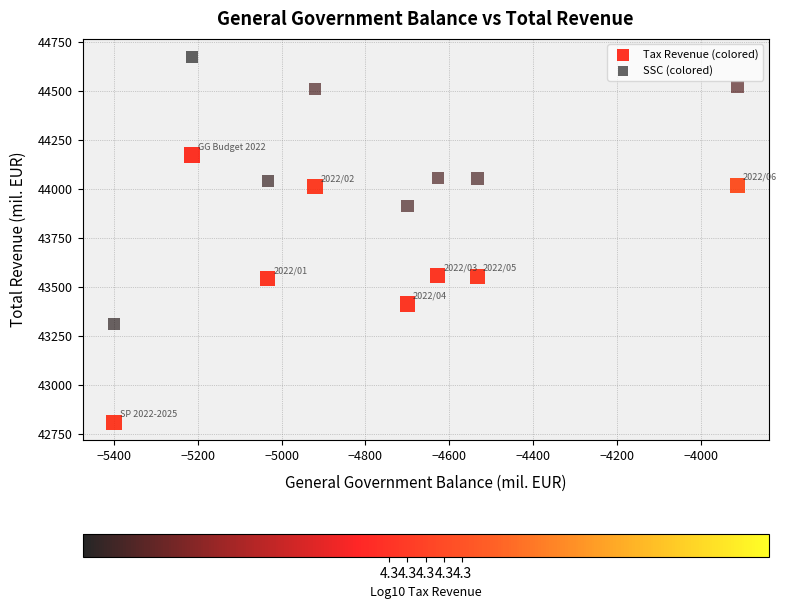

Across all data points, what is the range of X values (max minus min)?

1486.2